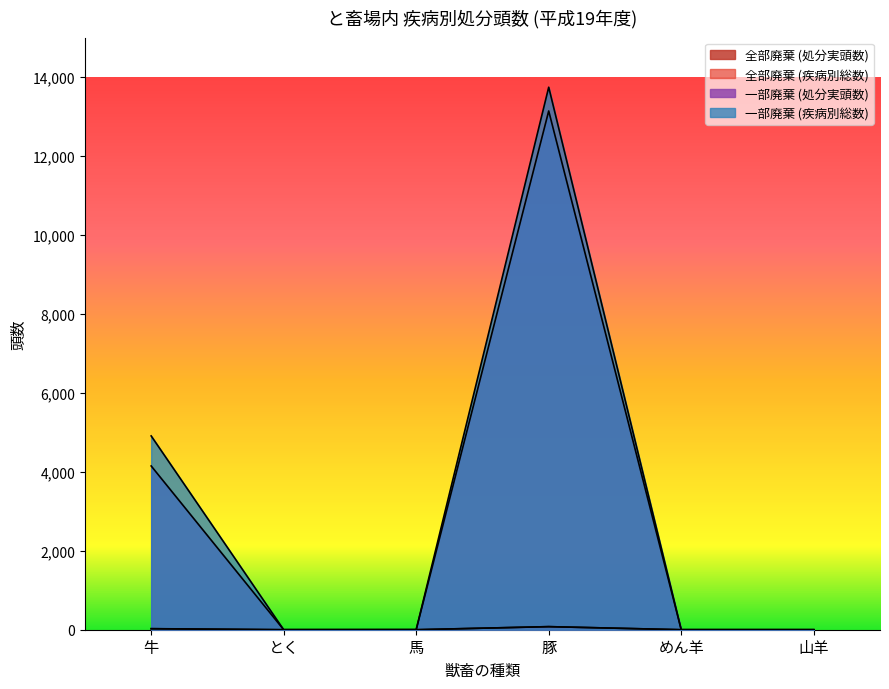

Which series has the largest total across all categories?

一部廃棄 (疾病別総数)